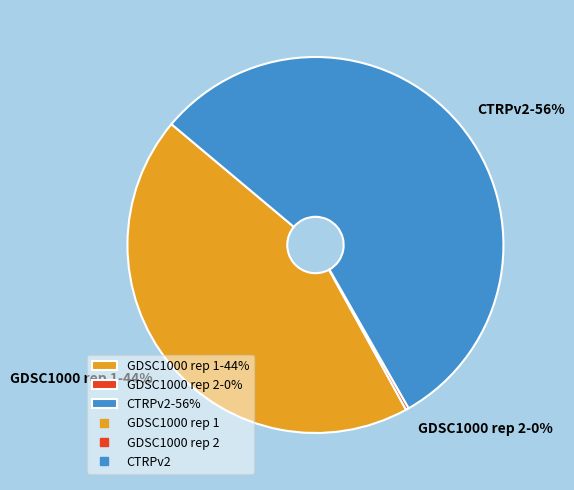

Which category has the biggest portion of the pie?

CTRPv2